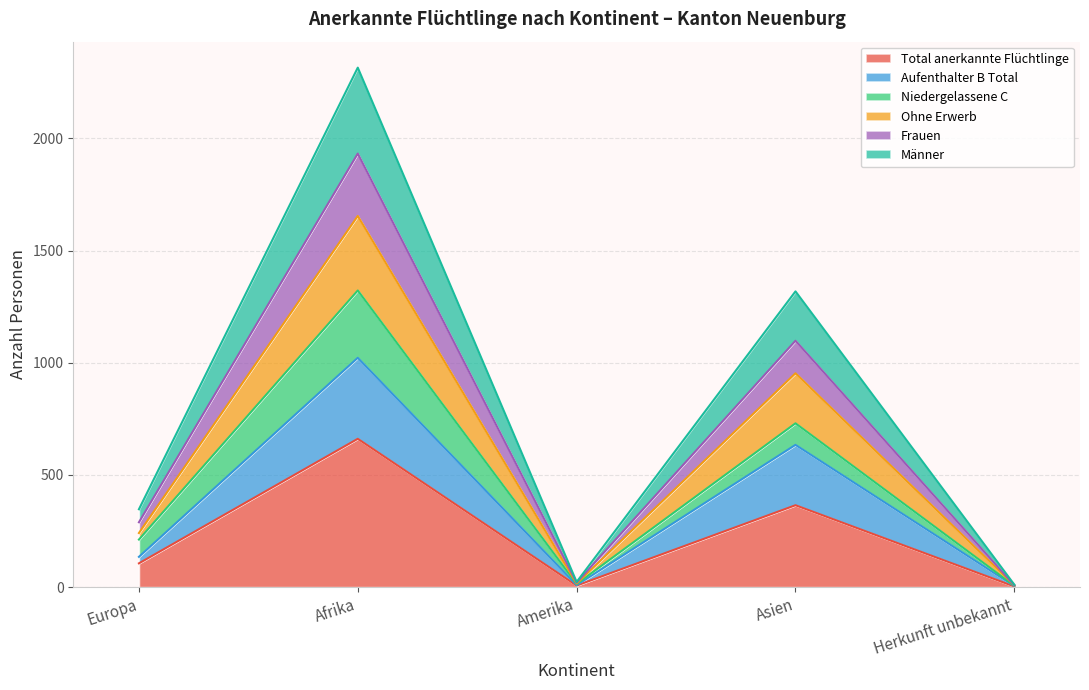

How many interior local peaks does the Männer series have?

2